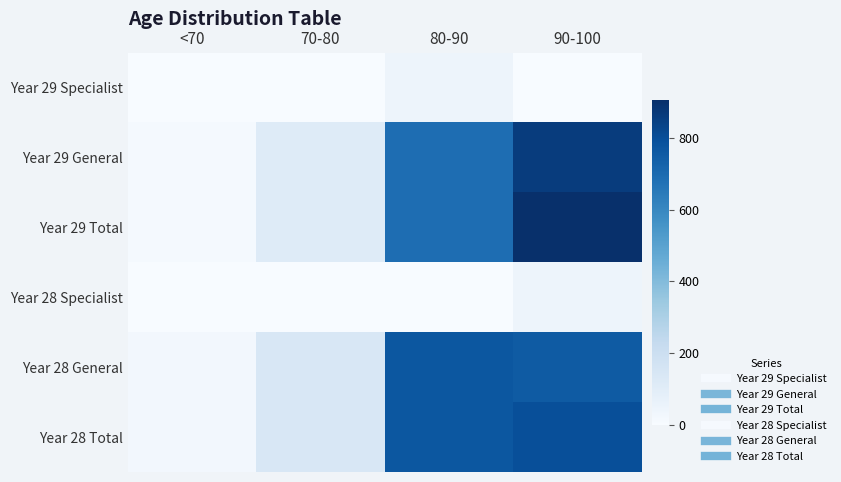

Count the number of data series in this chart.

6